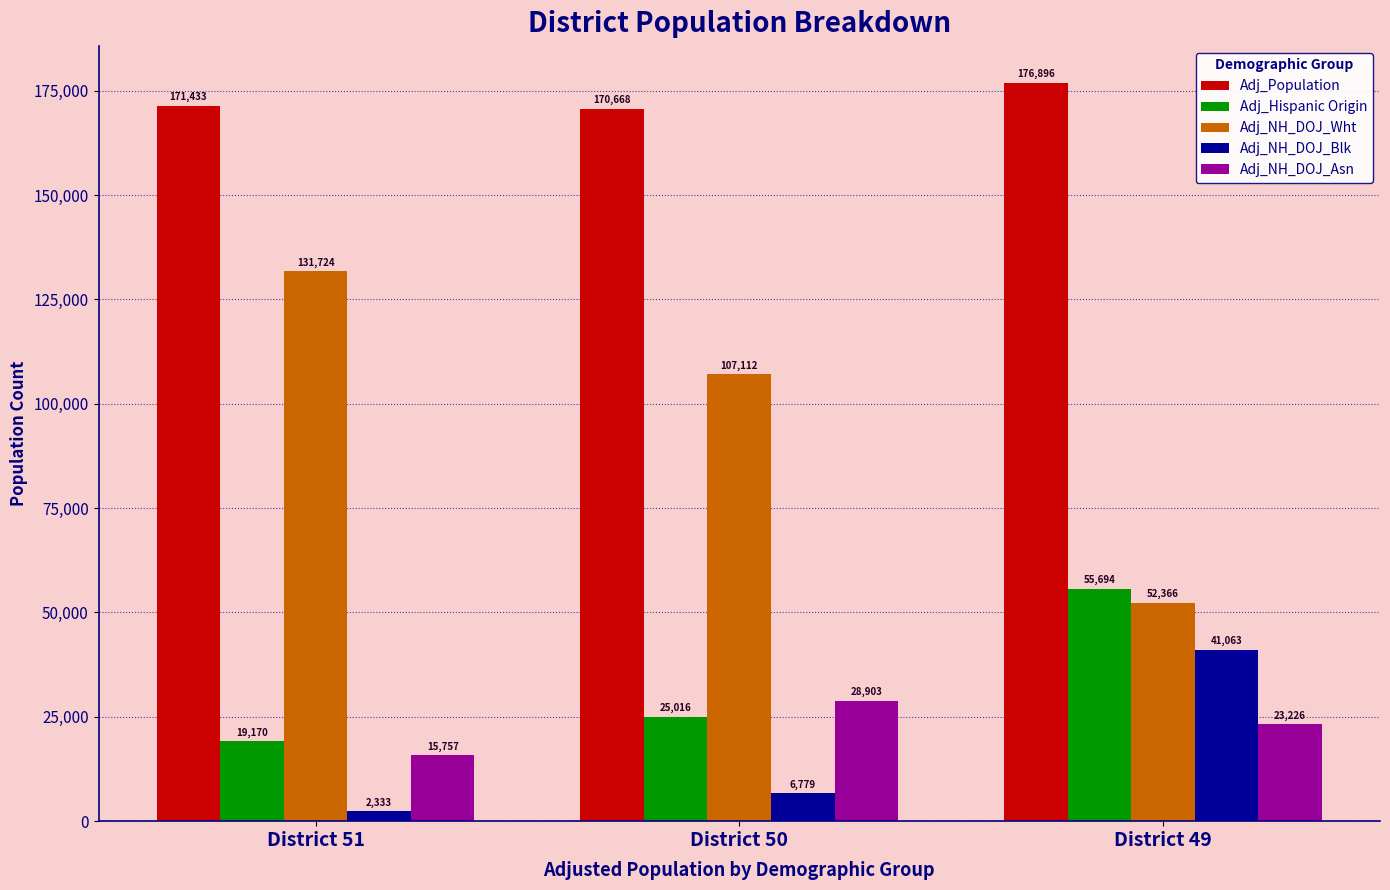

Reading right to left, list all the values displayed in this chart.

Adj_Population: 176896	170668	171433
Adj_Hispanic Origin: 55694	25016	19170
Adj_NH_DOJ_Wht: 52366	107112	131724
Adj_NH_DOJ_Blk: 41063	6779	2333
Adj_NH_DOJ_Asn: 23226	28903	15757